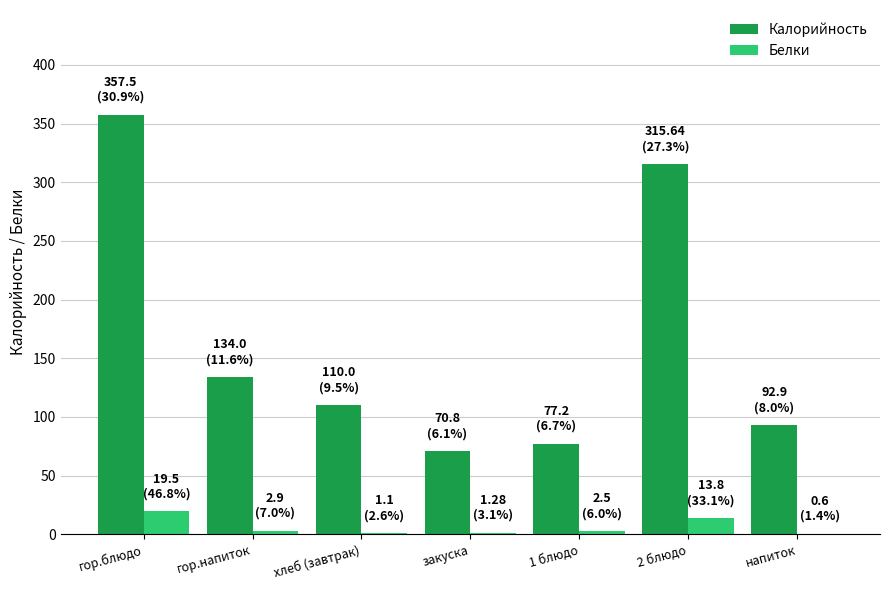

Where is Калорийность nearest to the value 214?

гор.напиток